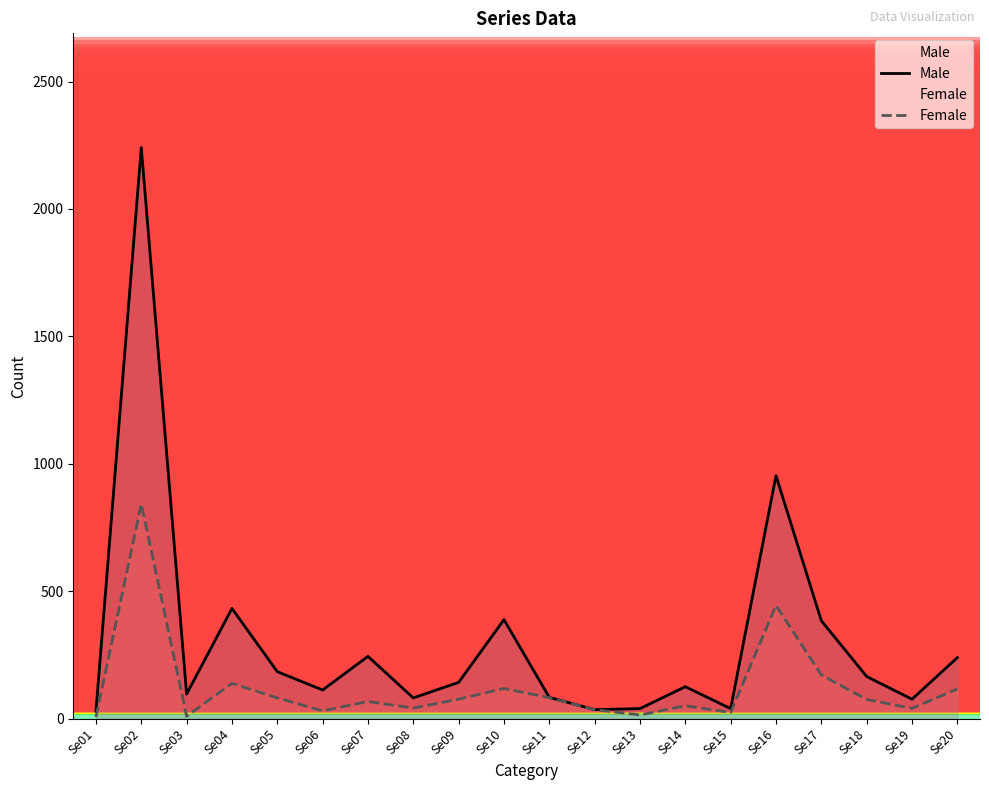

What is the value of the Male point at the 16th from the left?

953